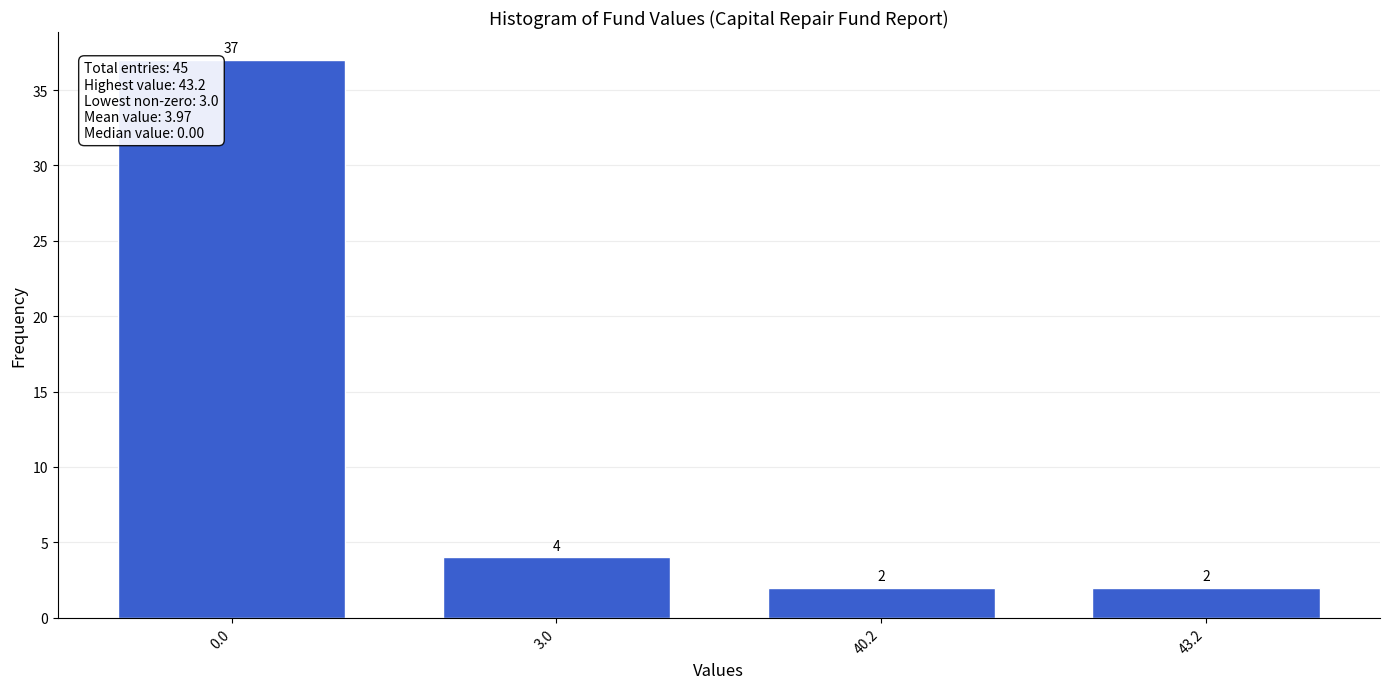

Reading left to right, list all the values displayed in this chart.

37	4	2	2